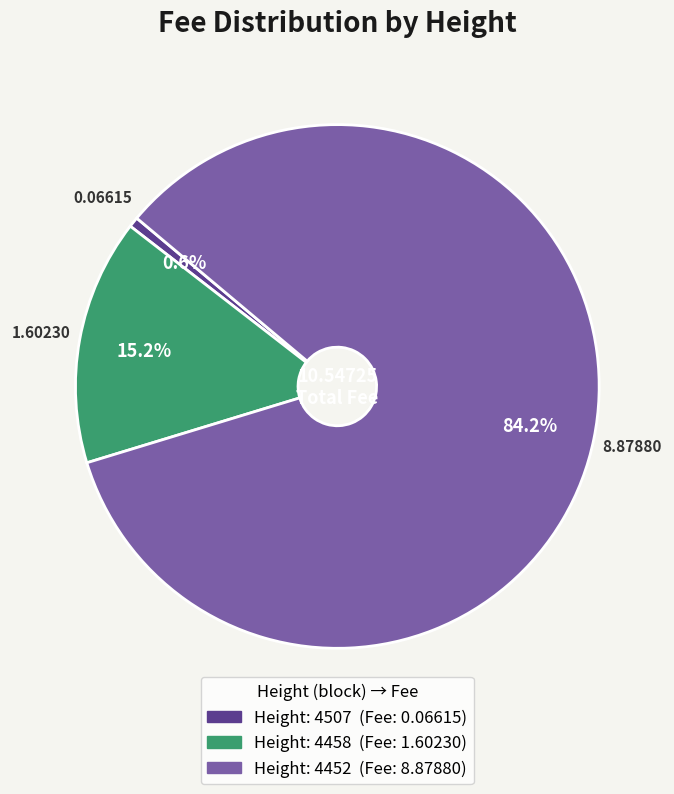

Does any single category account for the majority?

Yes